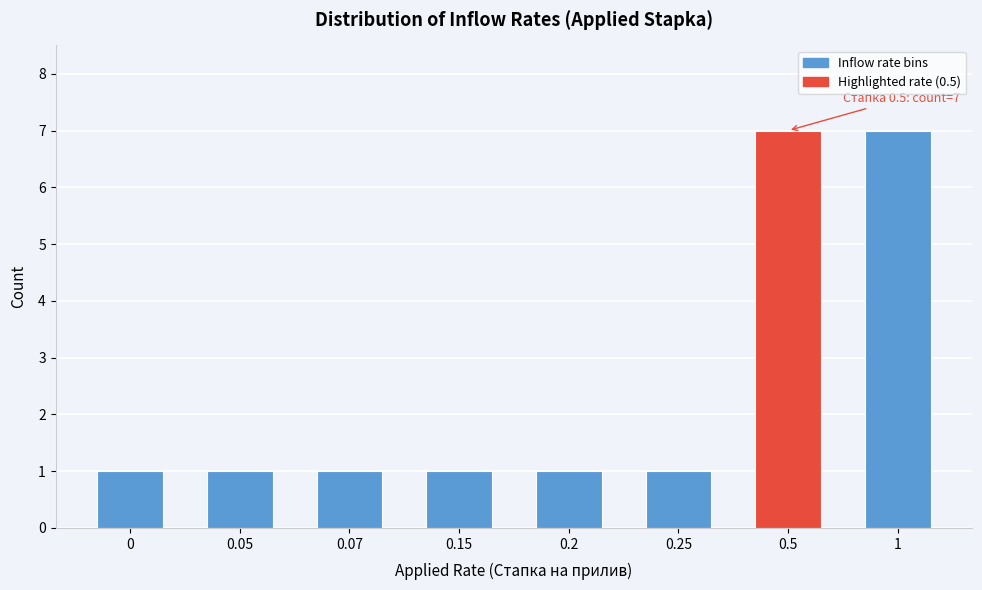

Reading right to left, list all the values displayed in this chart.

1=7	0.5=7	0.25=1	0.2=1	0.15=1	0.07=1	0.05=1	0=1